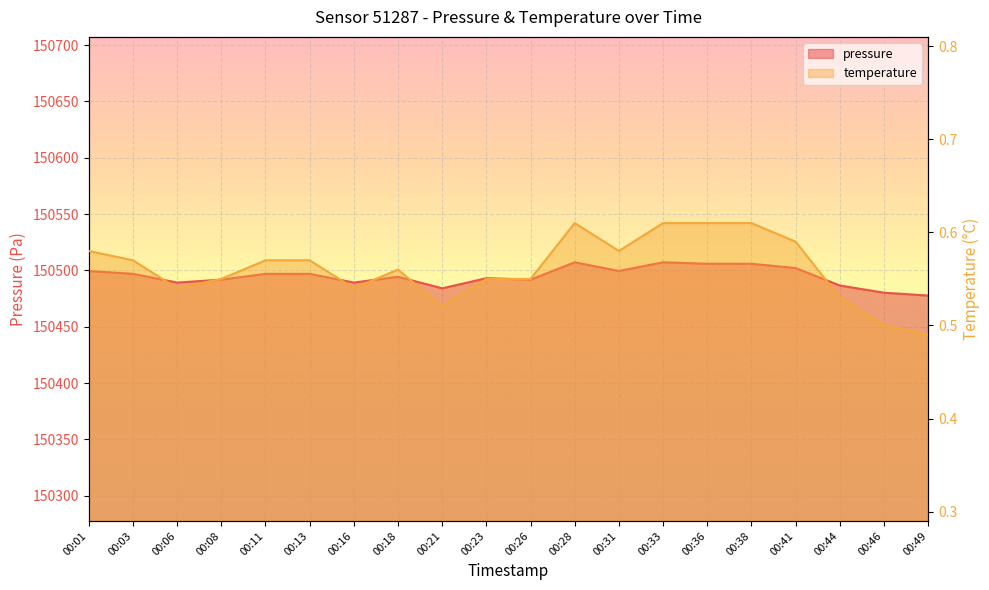

At how many categories does at least one series exceed 17246?

20